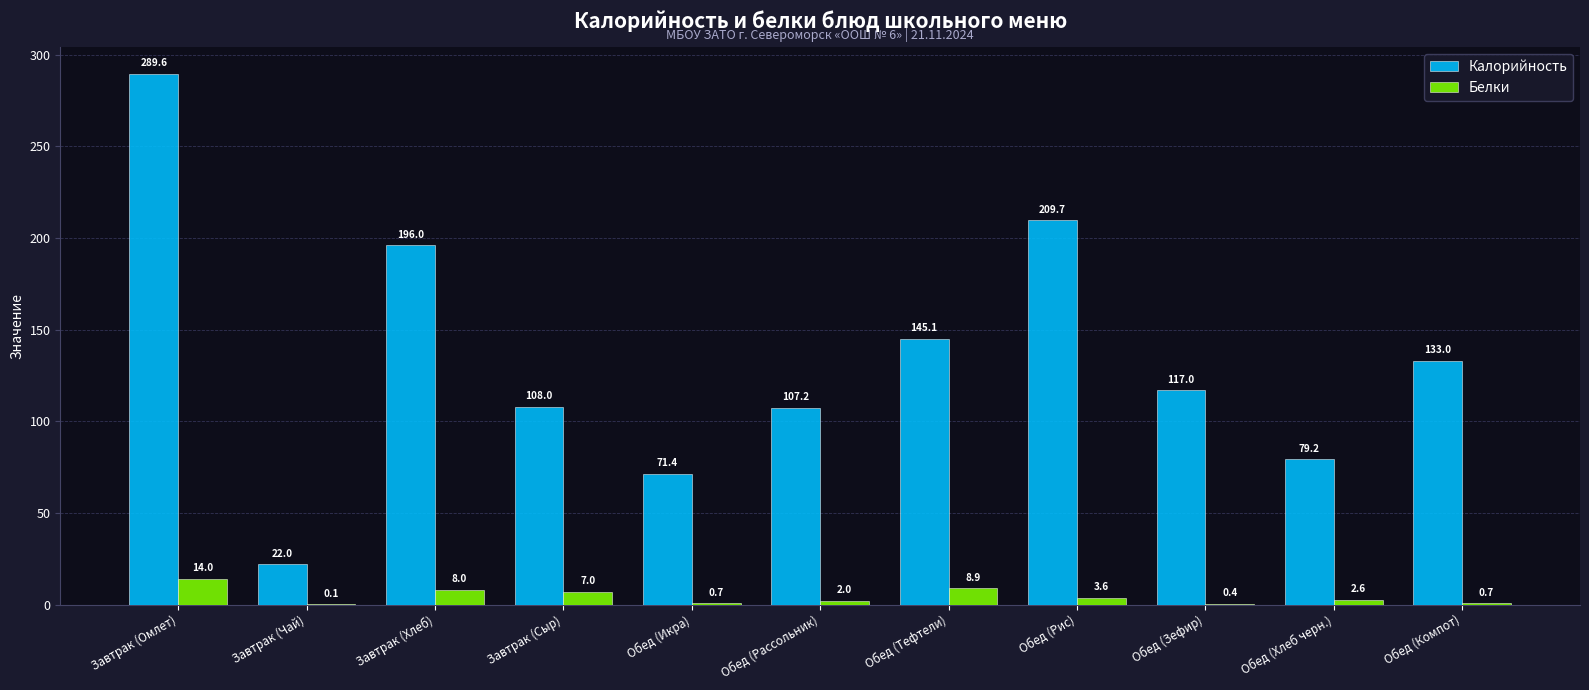

At which label does Белки reach its peak?

Завтрак (Омлет)